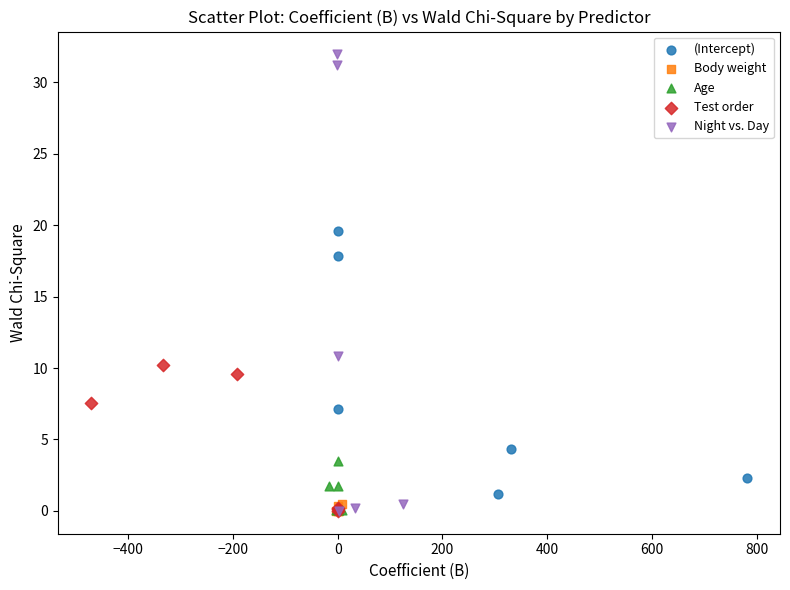

Which series reaches the maximum Y coordinate?

Night vs. Day